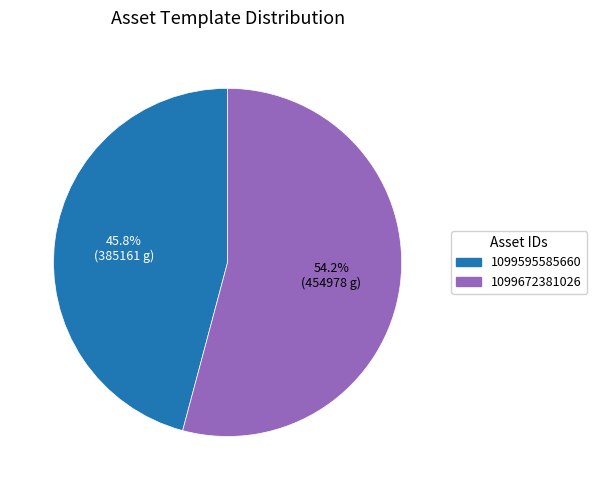

Rank the categories by value from highest to lowest.

1099672381026, 1099595585660